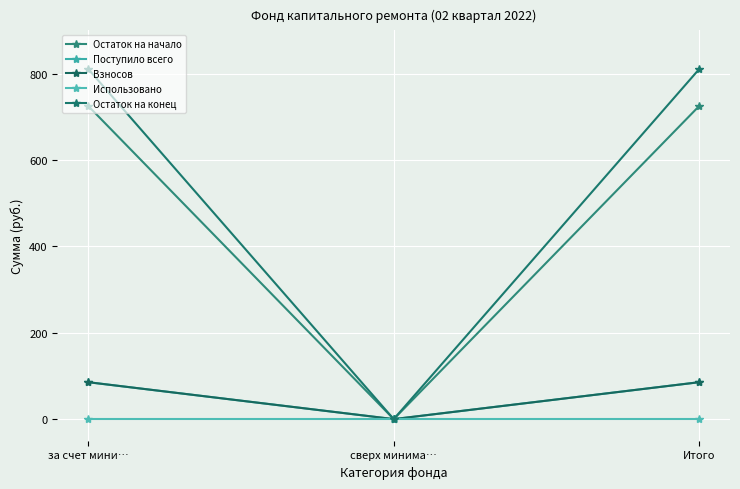

What is the label of the 1st point from the left?

за счет мини…